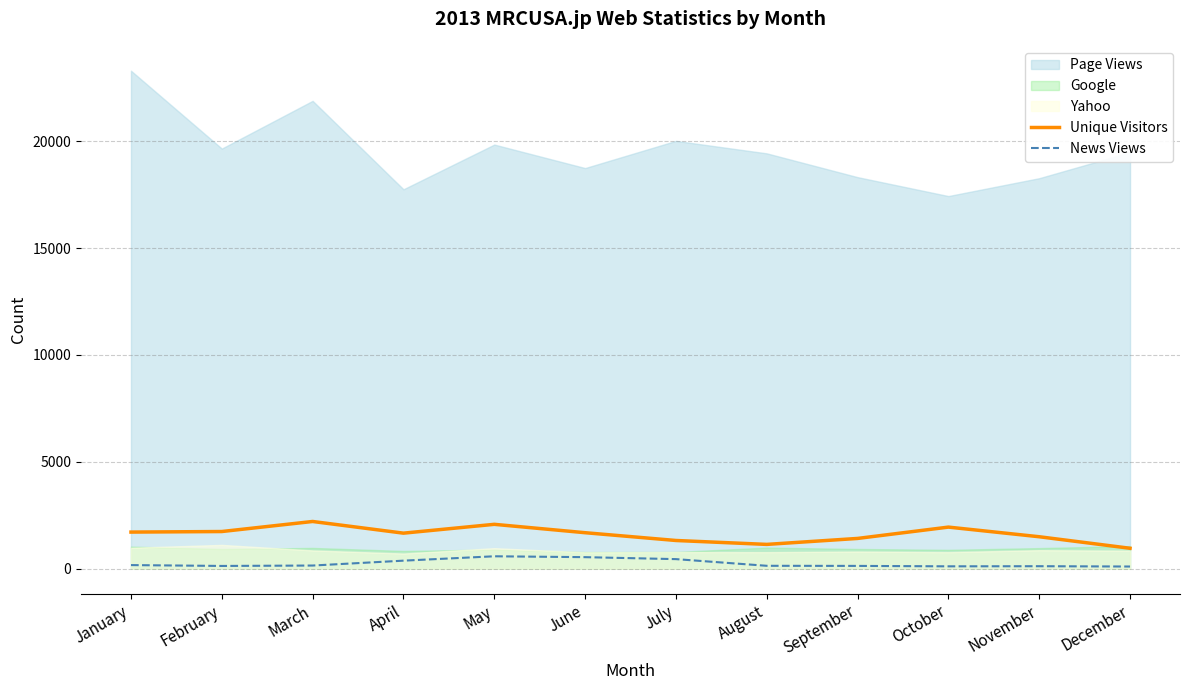

Rank the categories by News Views value from lowest to highest.

December, October, November, February, September, August, March, January, April, July, June, May